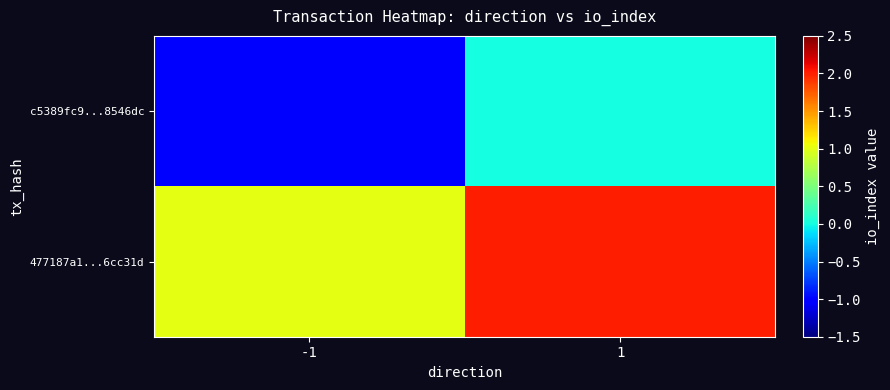

Reading right to left, extract all data points from this chart.

c5389fc9...8546dc: 1=0	-1=-1
477187a1...6cc31d: 1=2	-1=1